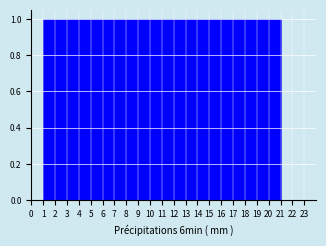

Reading left to right, transcribe this chart: for each bar, give the range it covers on the x-axis and its height. The values are not printed on the chart, so give them approximately, as read against the axis.

0 to 1: 0
1 to 2: 1
2 to 3: 1
3 to 4: 1
4 to 5: 1
5 to 6: 1
6 to 7: 1
7 to 8: 1
8 to 9: 1
9 to 10: 1
10 to 11: 1
11 to 12: 1
12 to 13: 1
13 to 14: 1
14 to 15: 1
15 to 16: 1
16 to 17: 1
17 to 18: 1
18 to 19: 1
19 to 20: 1
20 to 21: 1
21 to 22: 0
22 to 23: 0
23 to 24: 0